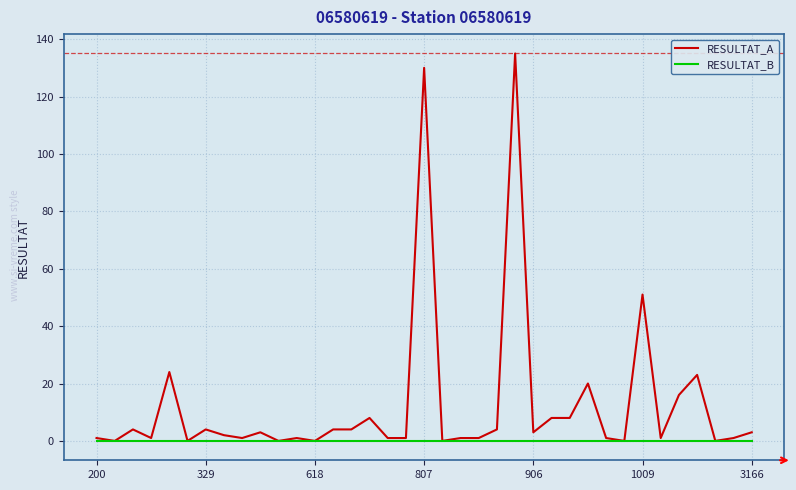

Which series has the largest total across all categories?

RESULTAT_A